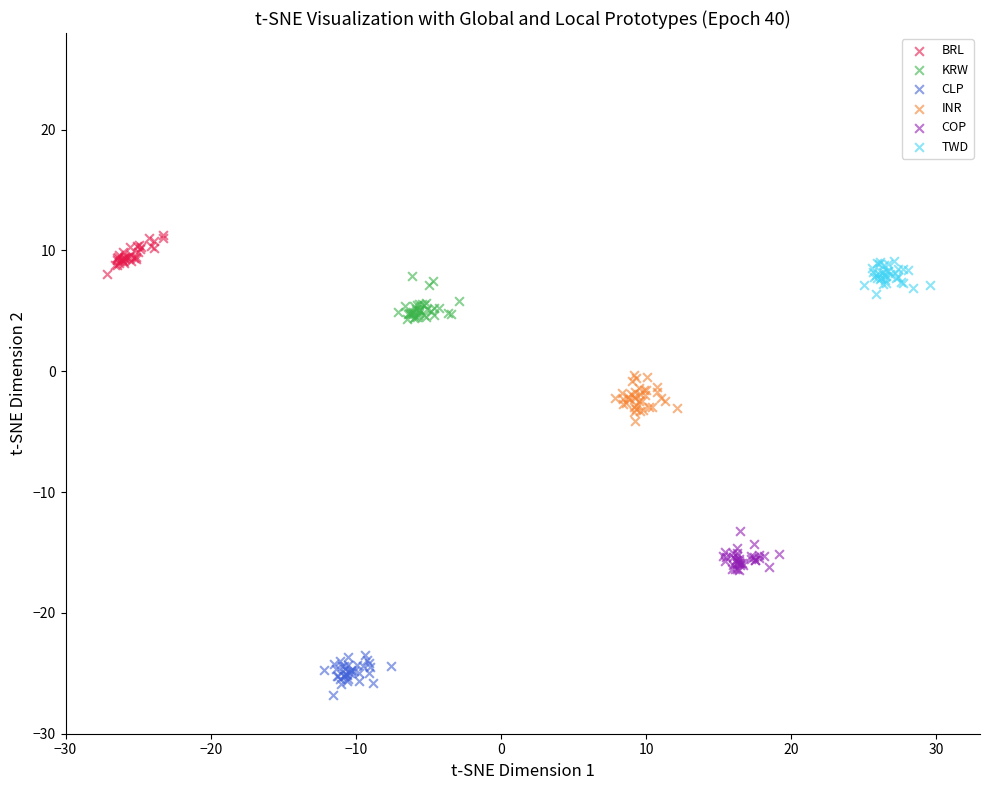

What are all the series names shown in the legend?

BRL, KRW, CLP, INR, COP, TWD